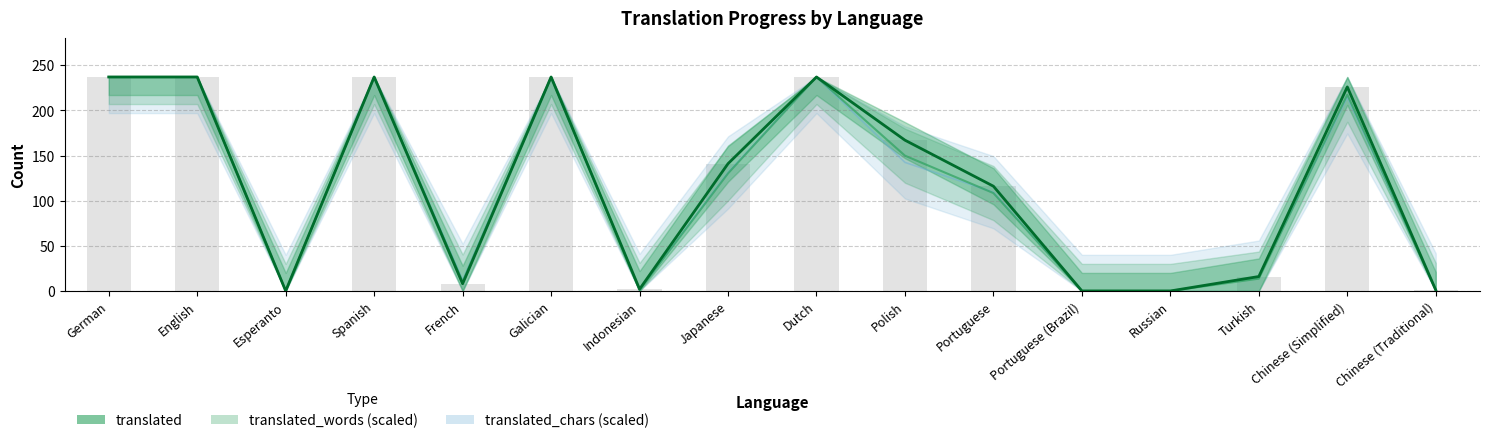

Reading right to left, transcribe all the data shown in this chart.

translated_chars (scaled): 1.6	214.4	15.9	0.0	0.0	109.4	142.4	237.0	131.2	1.1	237.0	12.2	237.0	0.0	237.0	237.0
translated_words (scaled): 1.1	217.4	13.6	0.0	0.0	108.4	149.8	237.0	130.2	1.1	237.0	10.4	237.0	0.0	237.0	237.0
translated: 1.0	226.0	16.0	0.0	0.0	116.0	167.0	237.0	141.0	2.0	237.0	8.0	237.0	0.0	237.0	237.0